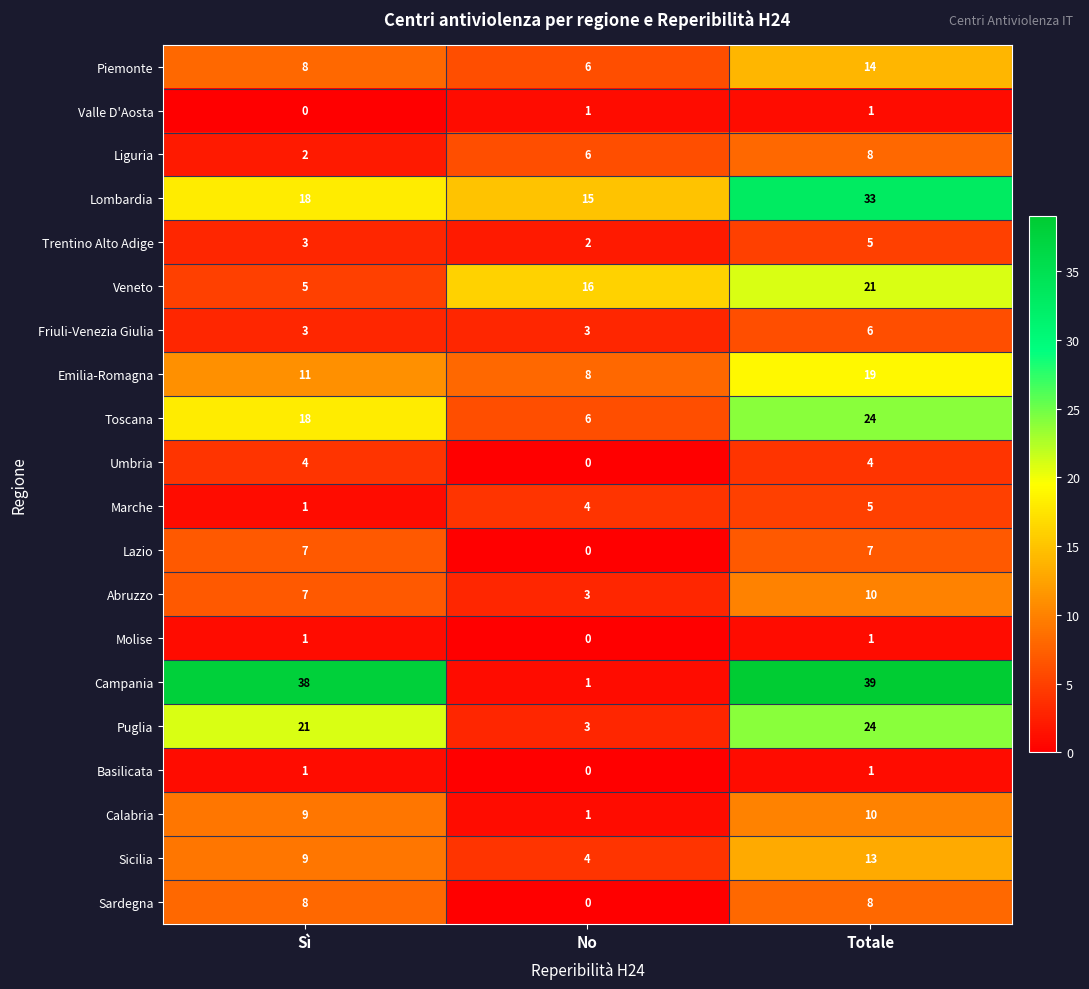

Is it true that Lombardia equals 18 at Sì?

True